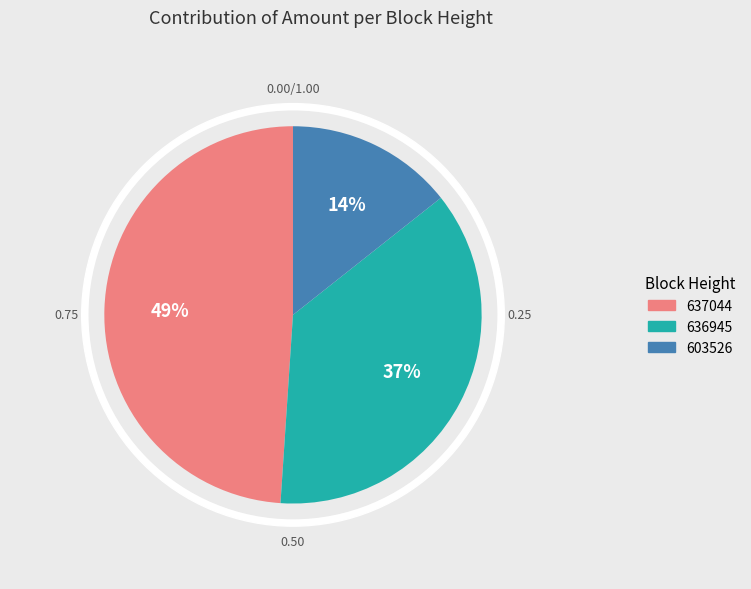

What is the total percentage of 603526 and 637044?

63.3%